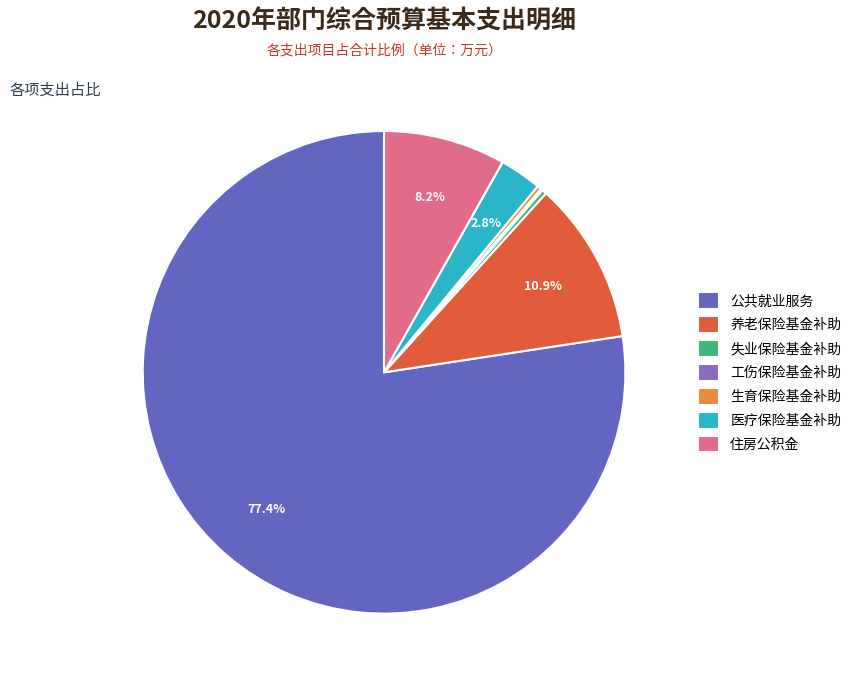

Which slice is the largest?

公共就业服务